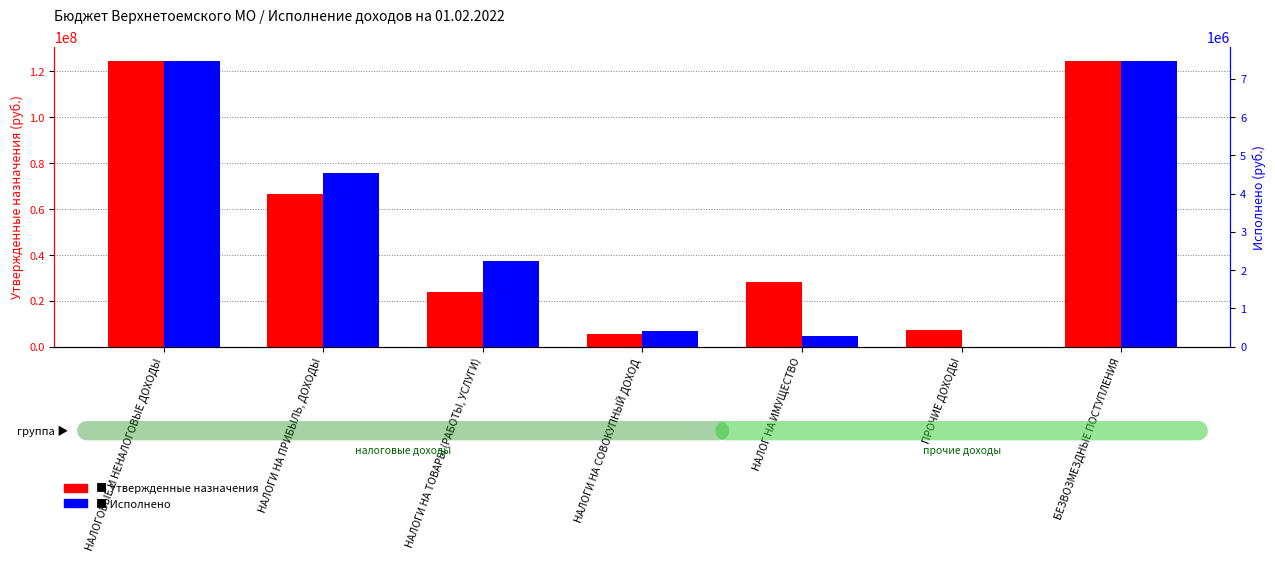

How many data points in Исполнено are less than 2242153?

3